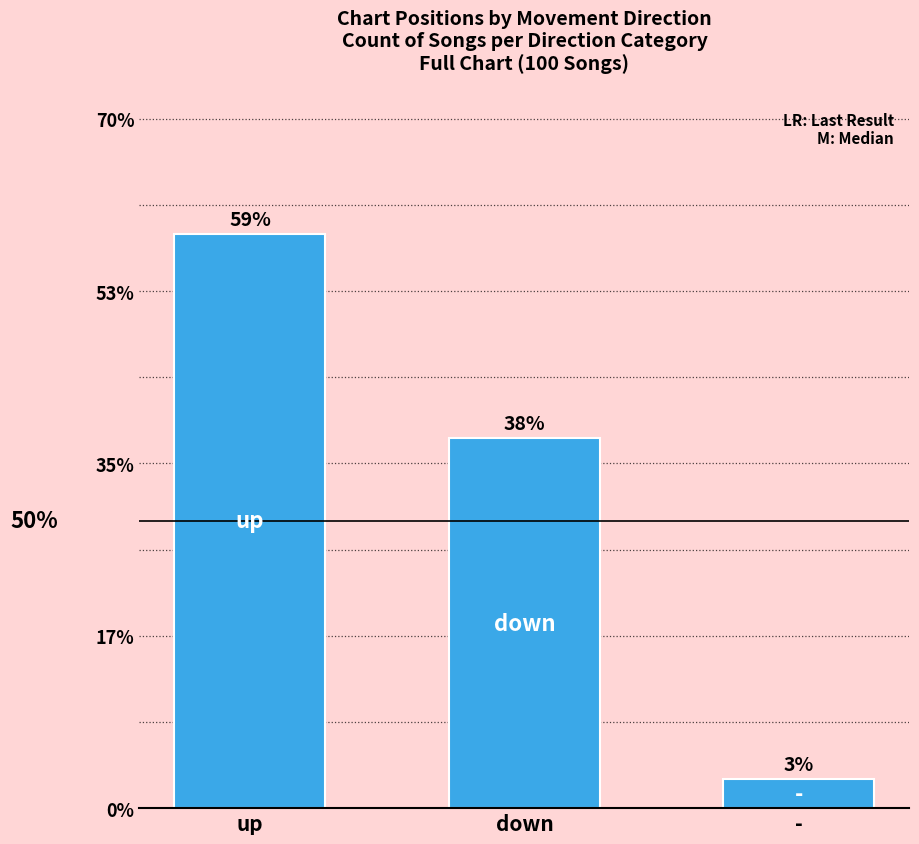

At which category does the chart reach its peak across all series?

up